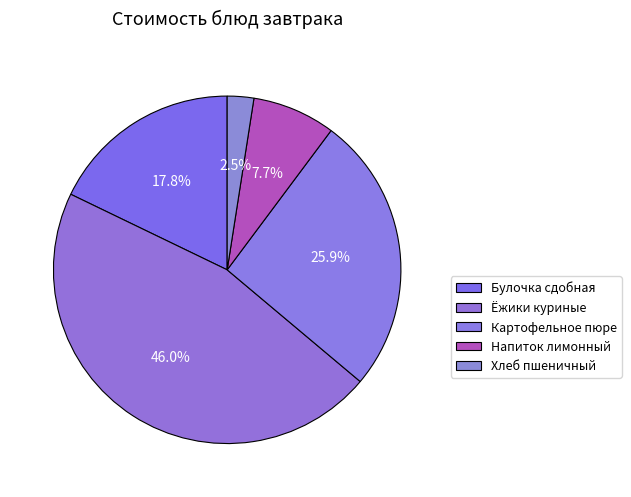

What portion of the pie excludes Хлеб пшеничный?

97.5%